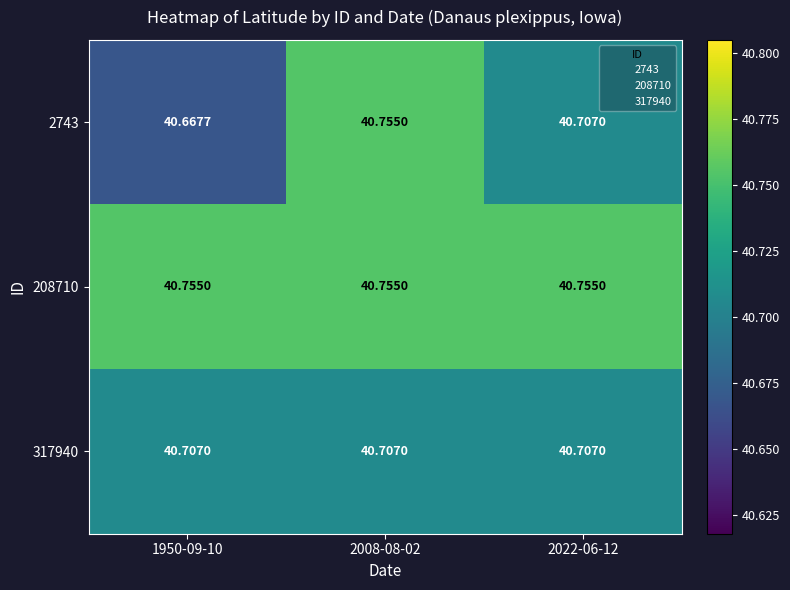

At which category is the sum across all series the highest?

2008-08-02